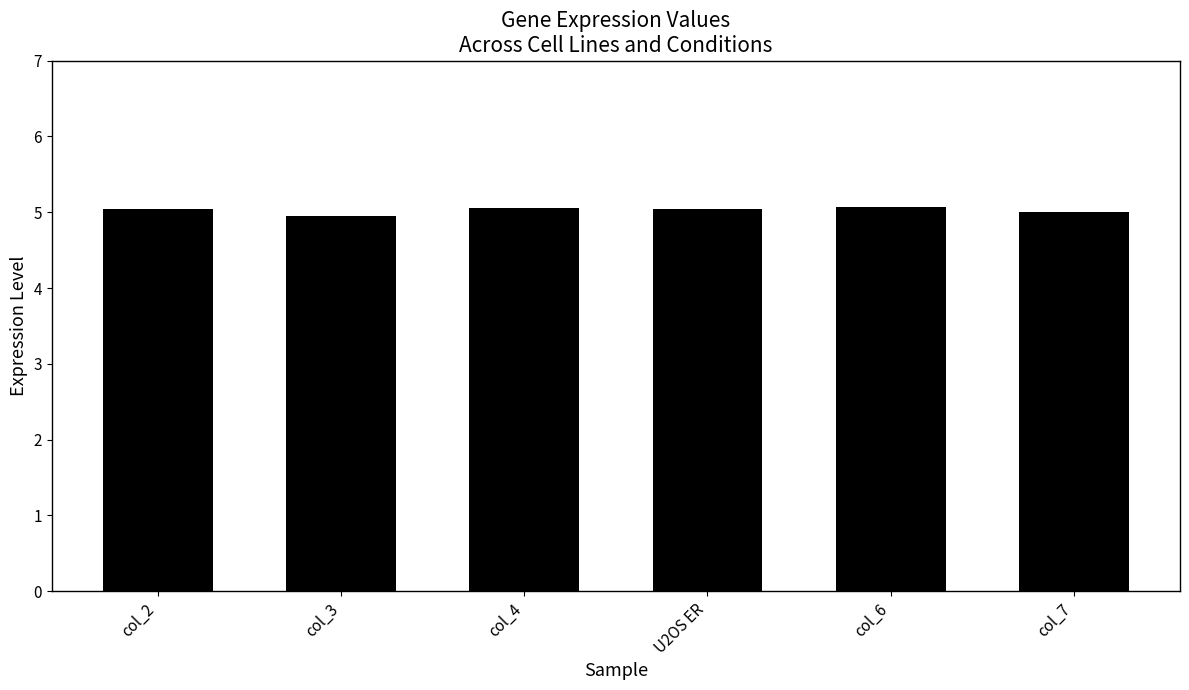

What position from the right is U2OS ER?

3